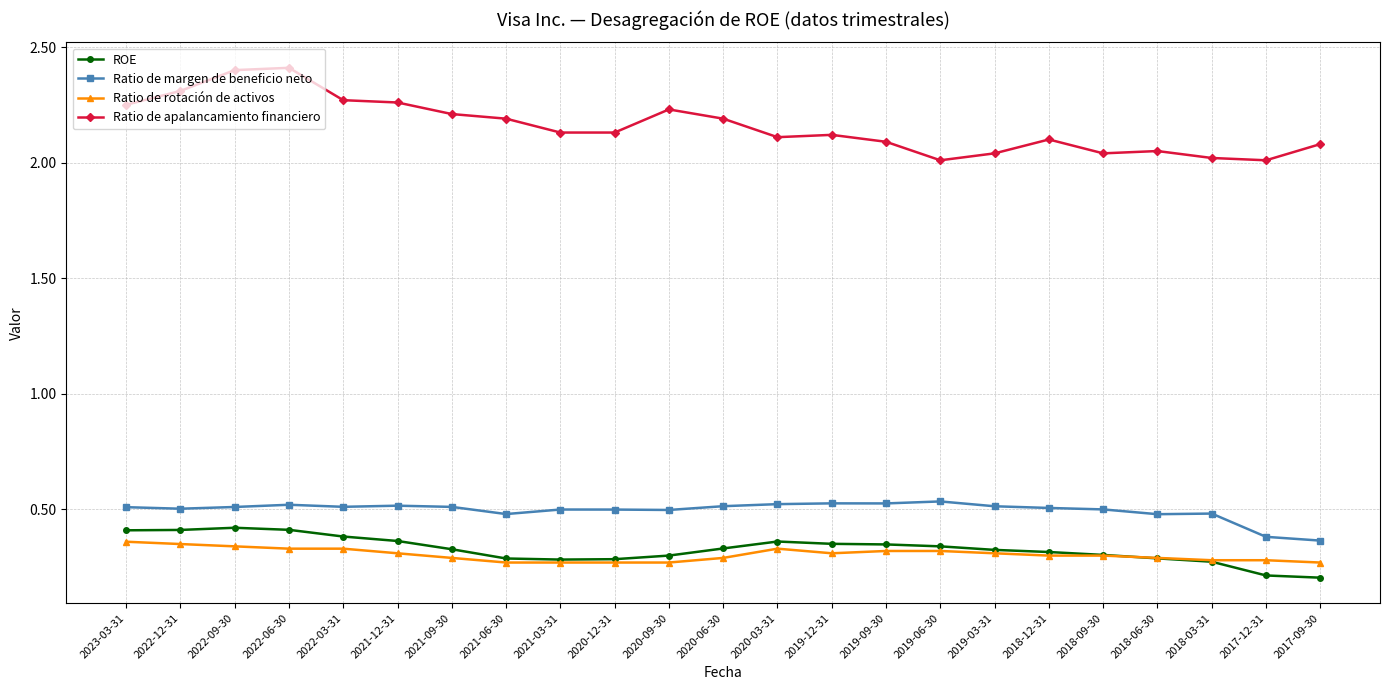

At how many categories does at least one series exceed 0?

23